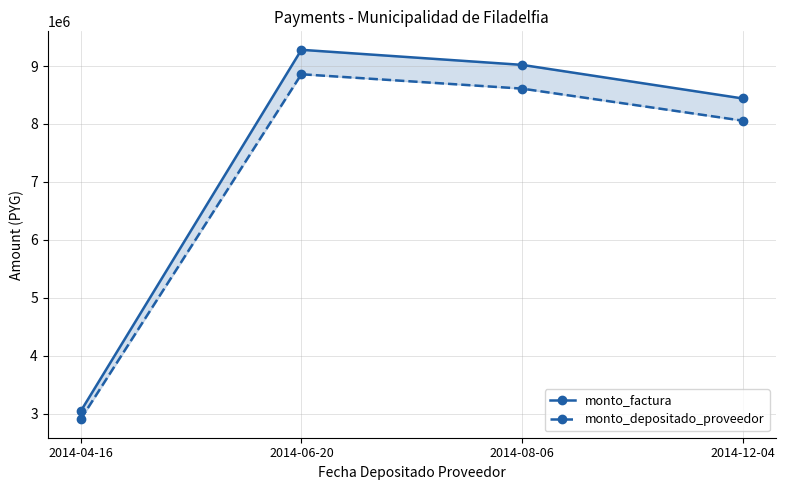

What are all the series names shown in the legend?

monto_factura, monto_depositado_proveedor